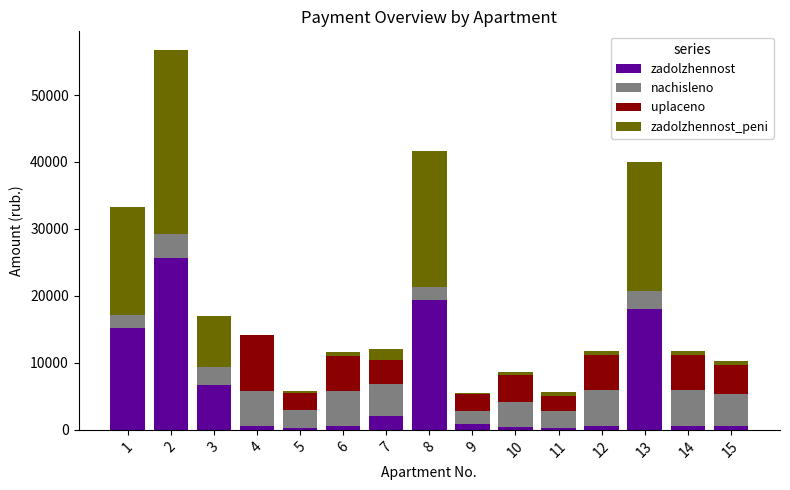

What is the highest value of the zadolzhennost series?

25659.9